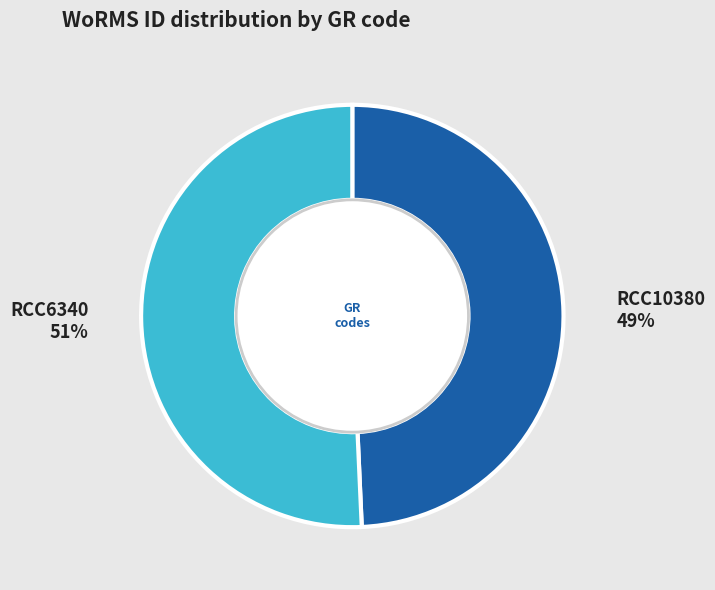

How many slices are in this pie chart?

2